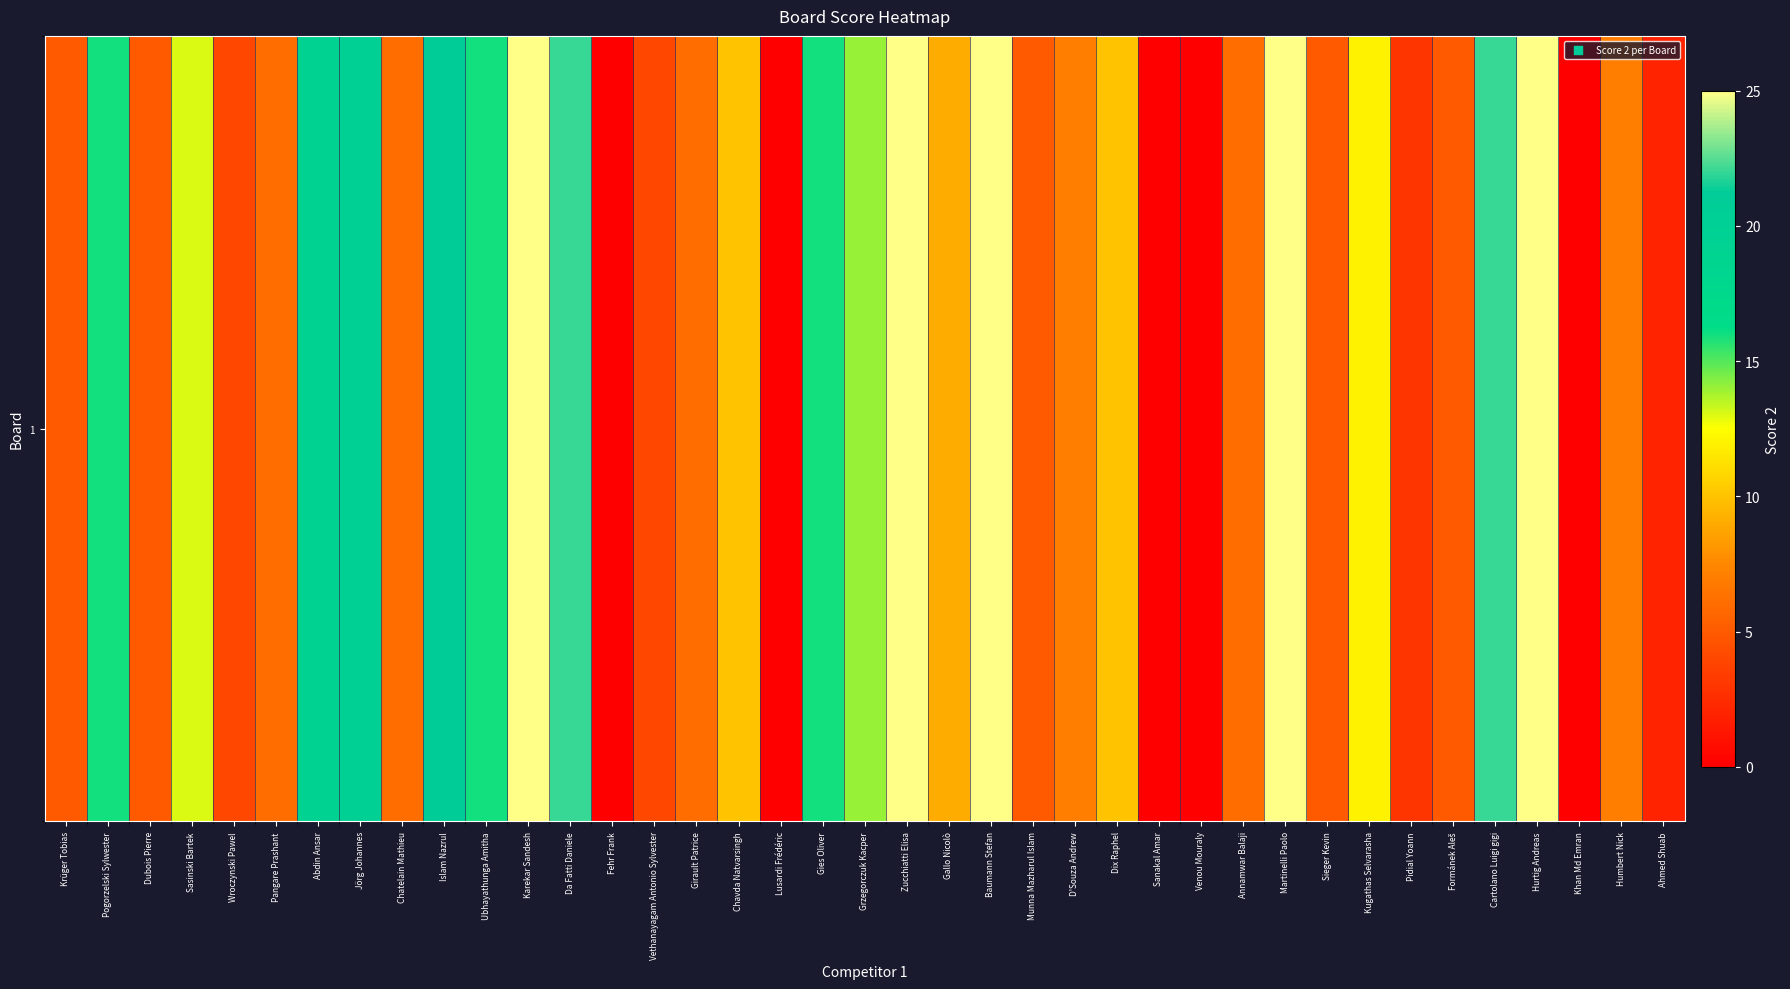

The value at Dix Raphel is 16. True or false?

False